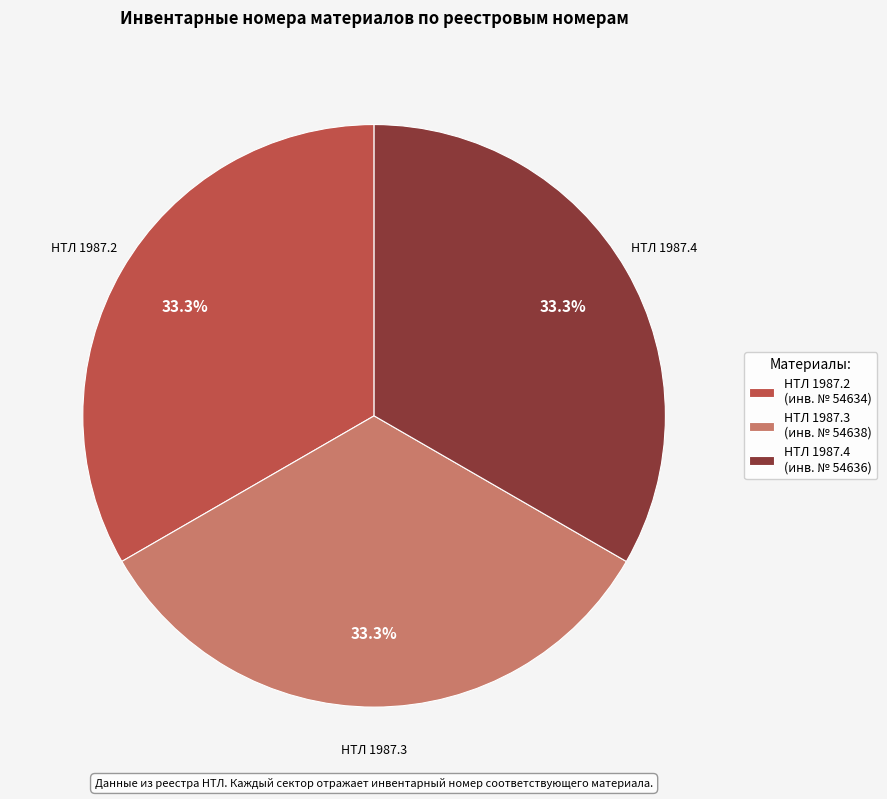

To the nearest percent, what percentage of the pie is НТЛ 1987.2?

33%